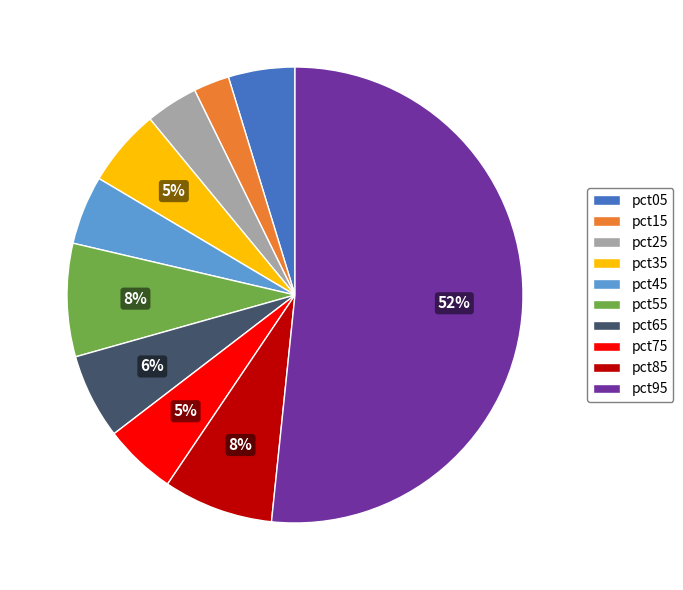

Do pct95 and pct35 together represent more than half of the pie?

Yes